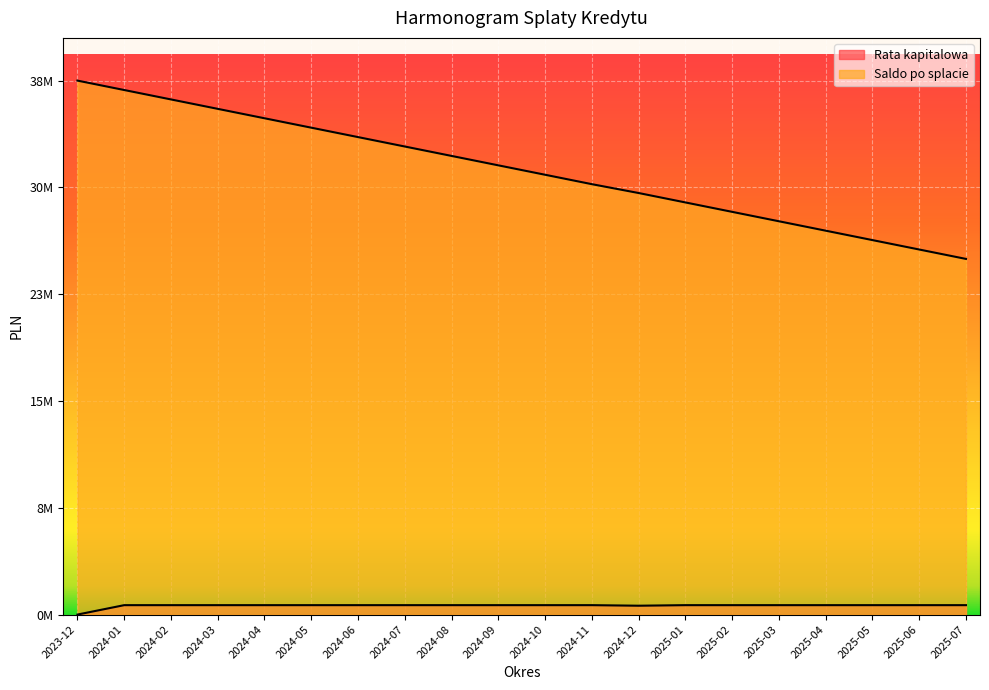

Rank the series by their maximum value, from highest to lowest.

Saldo po splacie, Rata kapitalowa